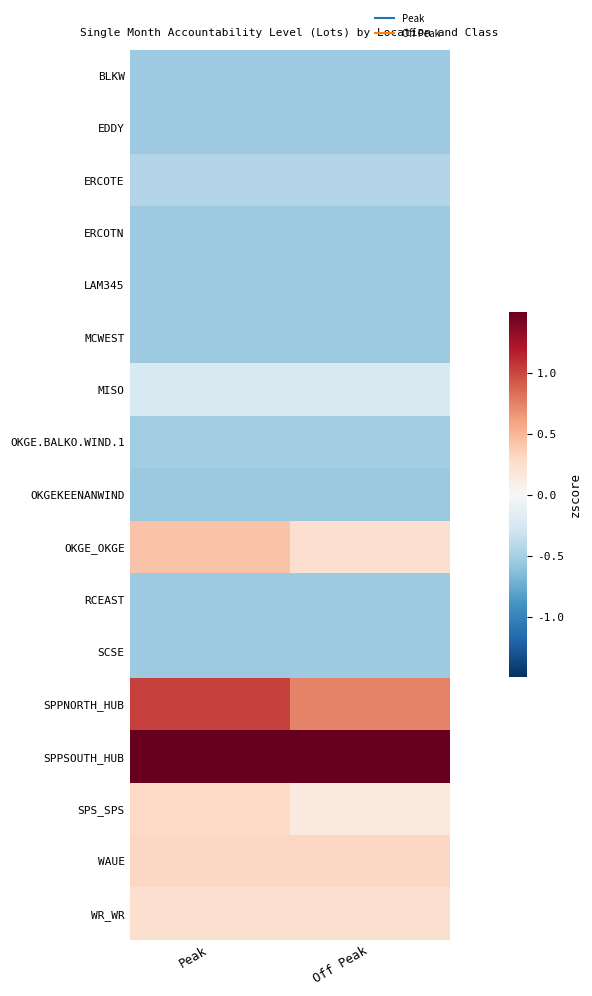

Reading left to right, transcribe all the data shown in this chart.

BLKW: Peak=-0.5	Off Peak=-0.5
EDDY: Peak=-0.5	Off Peak=-0.5
ERCOTE: Peak=-0.4	Off Peak=-0.4
ERCOTN: Peak=-0.5	Off Peak=-0.5
LAM345: Peak=-0.5	Off Peak=-0.5
MCWEST: Peak=-0.5	Off Peak=-0.5
MISO: Peak=-0.2	Off Peak=-0.2
OKGE.BALKO.WIND.1: Peak=-0.5	Off Peak=-0.5
OKGEKEENANWIND: Peak=-0.6	Off Peak=-0.6
OKGE_OKGE: Peak=0.4	Off Peak=0.2
RCEAST: Peak=-0.5	Off Peak=-0.5
SCSE: Peak=-0.5	Off Peak=-0.5
SPPNORTH_HUB: Peak=1.0	Off Peak=0.7
SPPSOUTH_HUB: Peak=4.0	Off Peak=3.2
SPS_SPS: Peak=0.3	Off Peak=0.1
WAUE: Peak=0.3	Off Peak=0.3
WR_WR: Peak=0.2	Off Peak=0.2